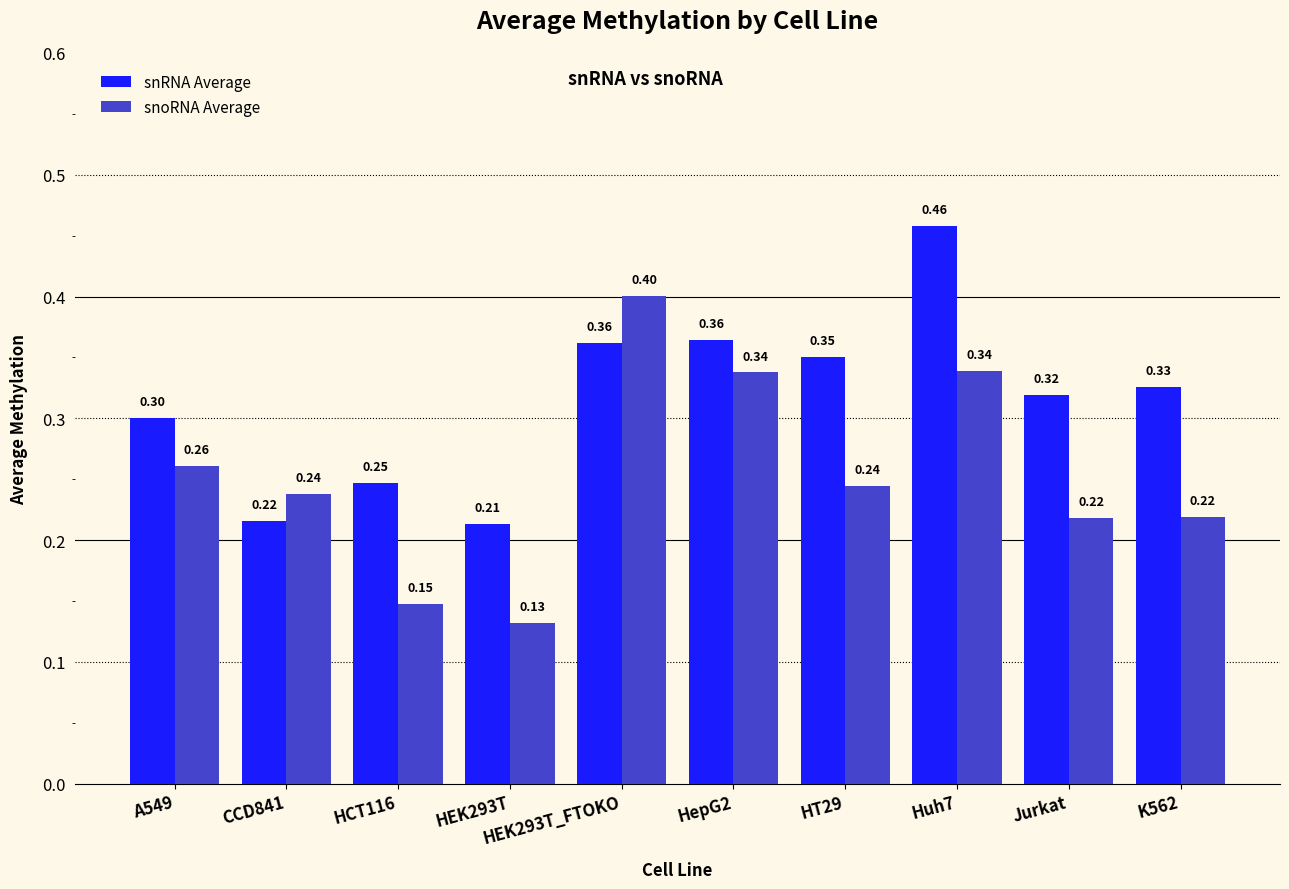

Is the value of snRNA Average at K562 greater than the value of snoRNA Average at A549?

Yes